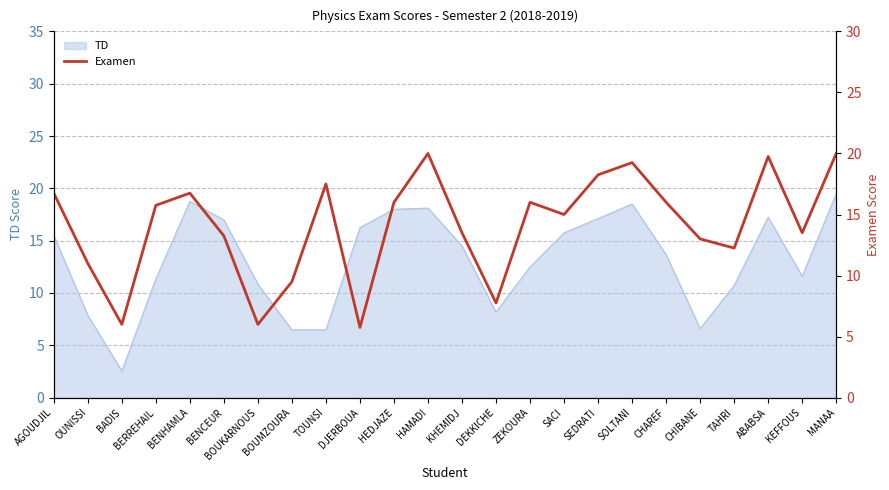

Is it true that the value at SEDRATI is 5.7?

False